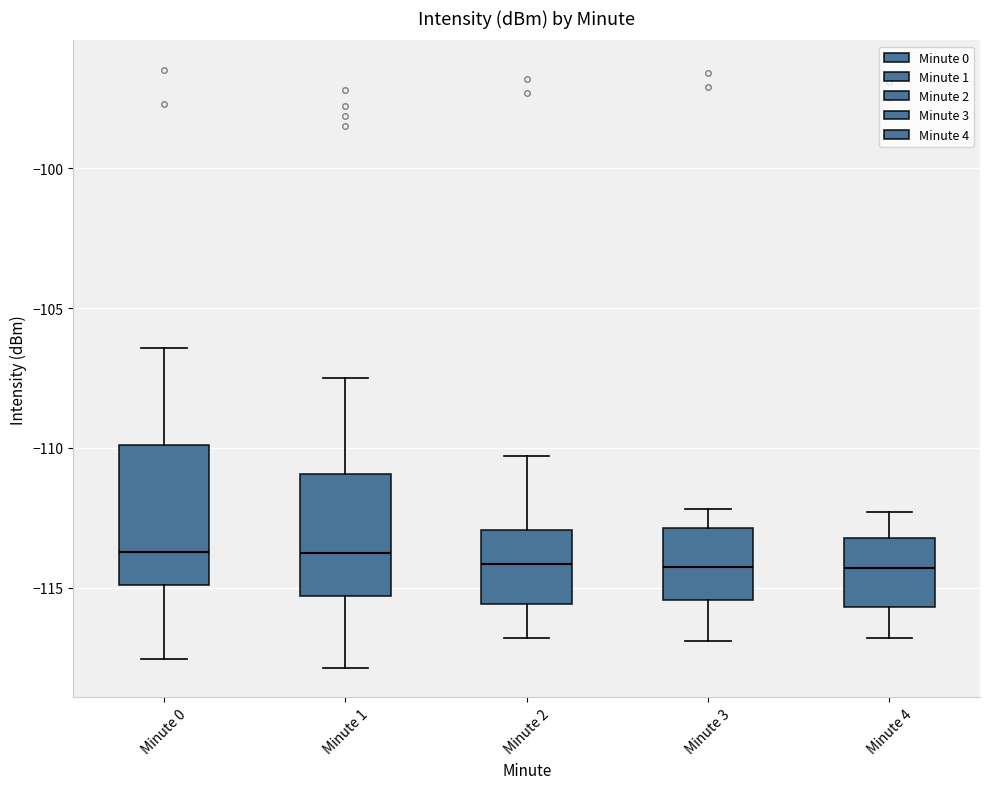

Which box is the tallest, from its lower edge to its upper edge?

Minute 0